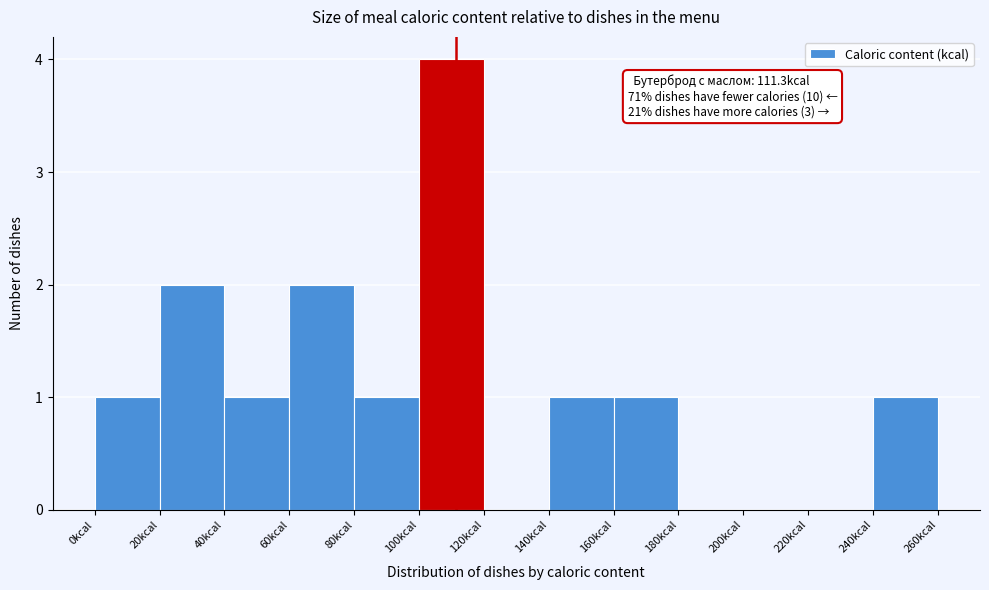

Over which range of the x-axis is the bar tallest?

100 to 120